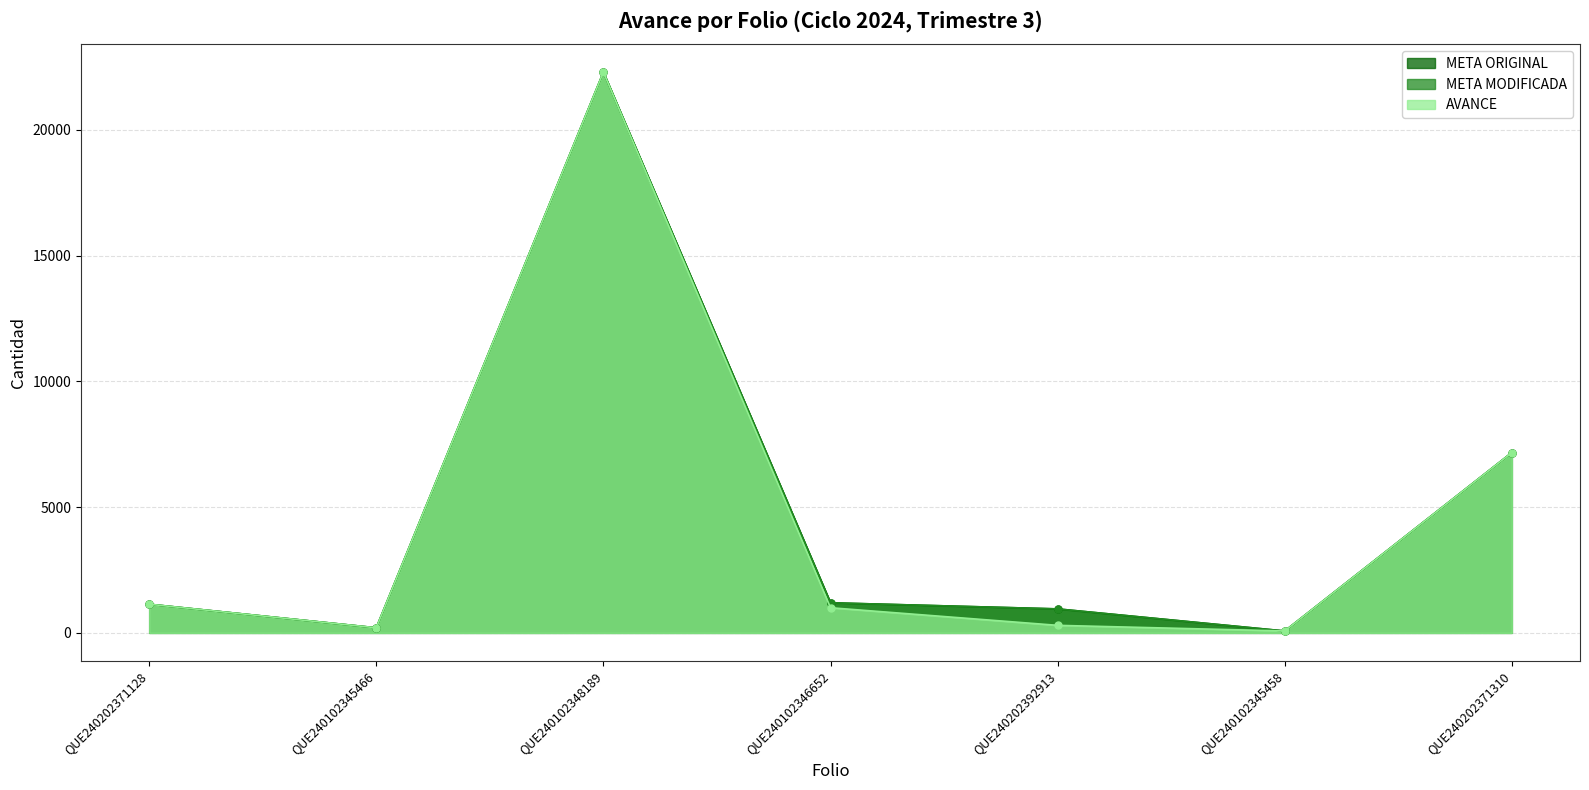

What is the average value of the META MODIFICADA series?

4720.3